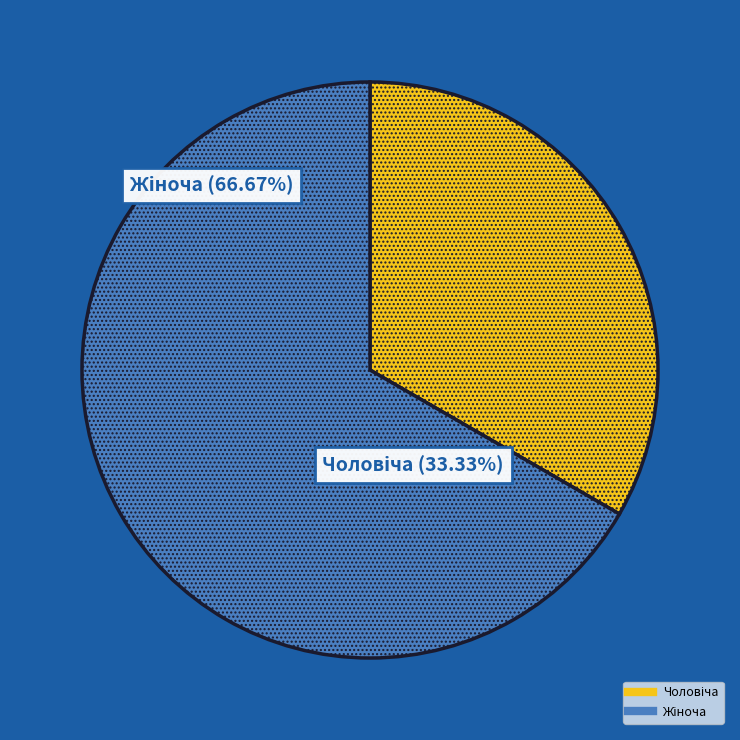

True or false: Жіноча accounts for 54% of the total.

False